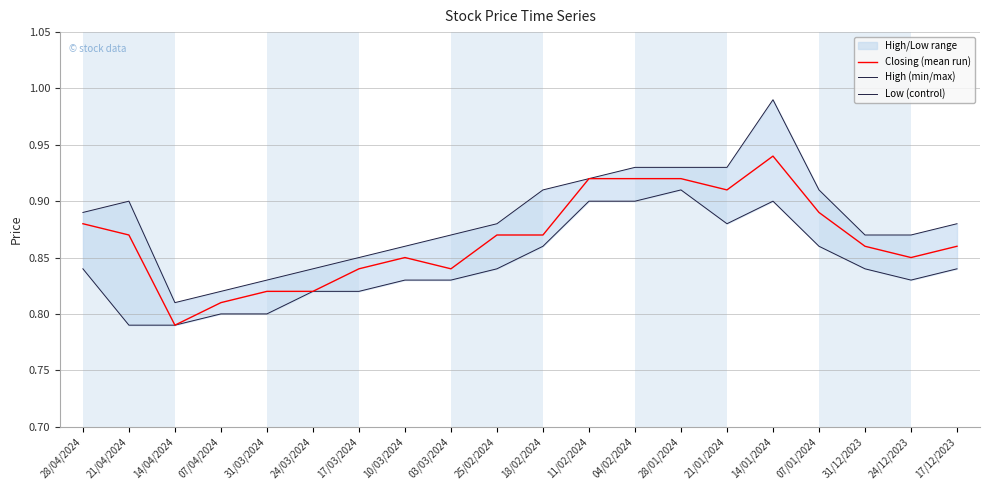

At how many categories does at least one series exceed 0?

20